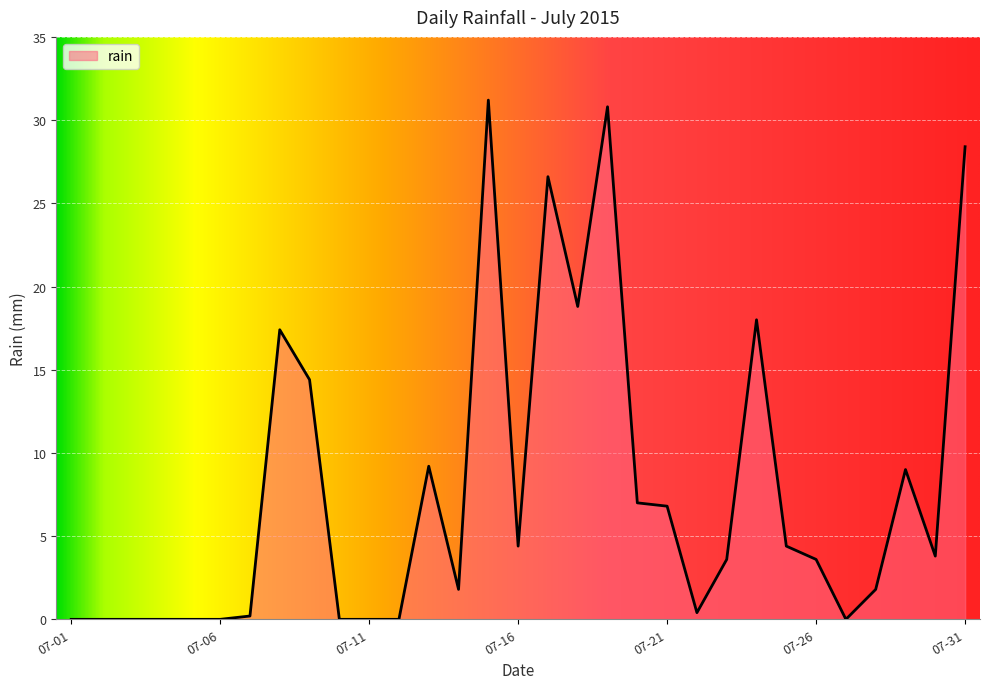

What is the difference between the maximum and minimum values?

31.2